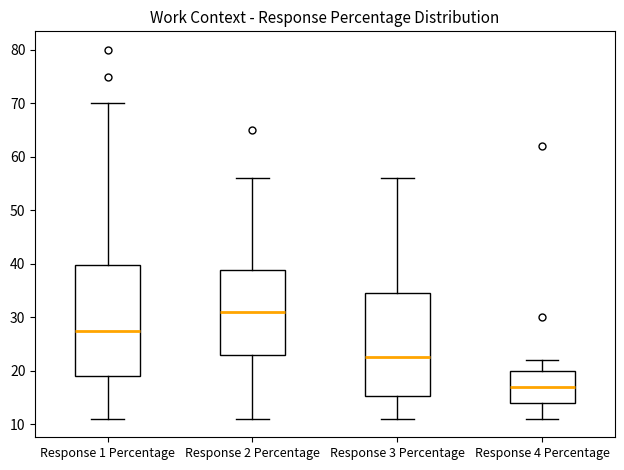

Where does the lower whisker of the box for Response 3 Percentage end on the y-axis? The values are not printed on the chart, so give them approximately, as read against the axis.

11